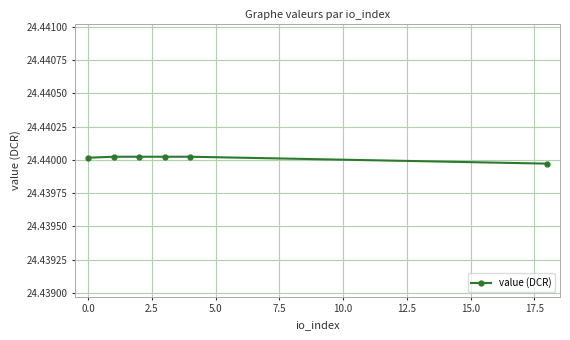

What is the sum of all values?

146.6